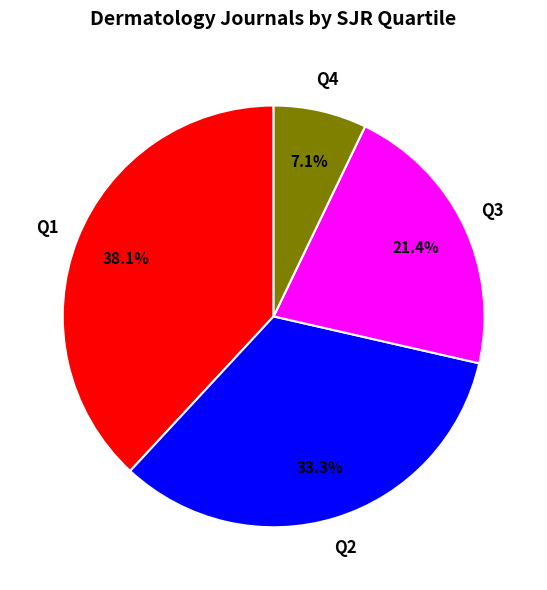

Do Q1 and Q2 together represent more than half of the pie?

Yes